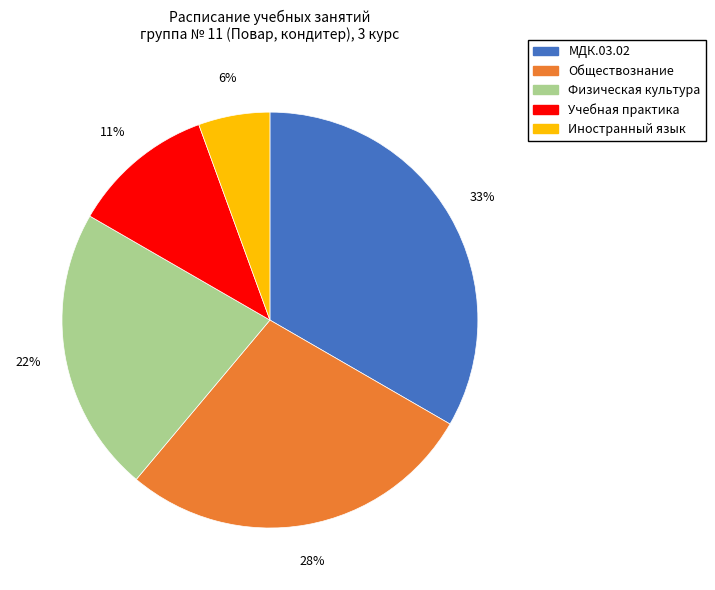

Is it true that Обществознание is 28% of the pie?

True